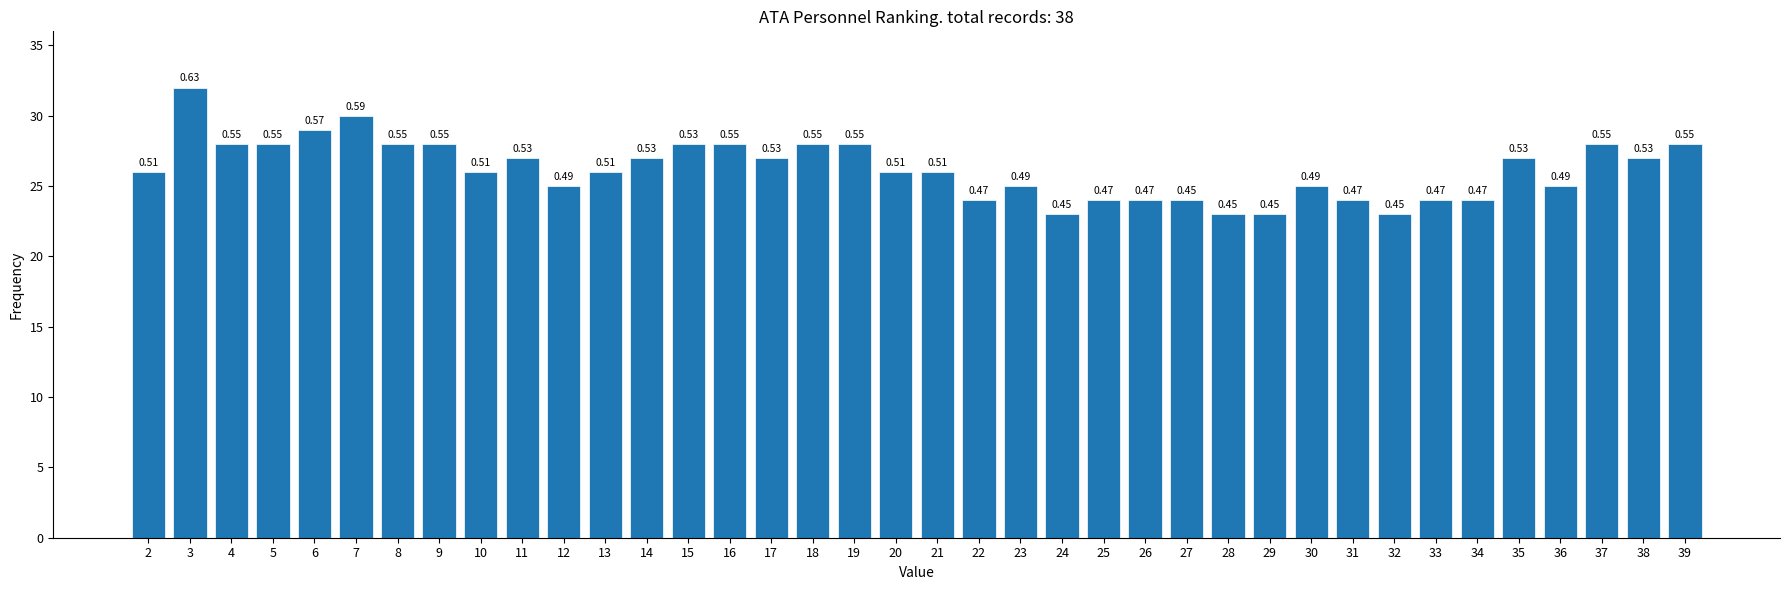

How many bars are there in total?

38